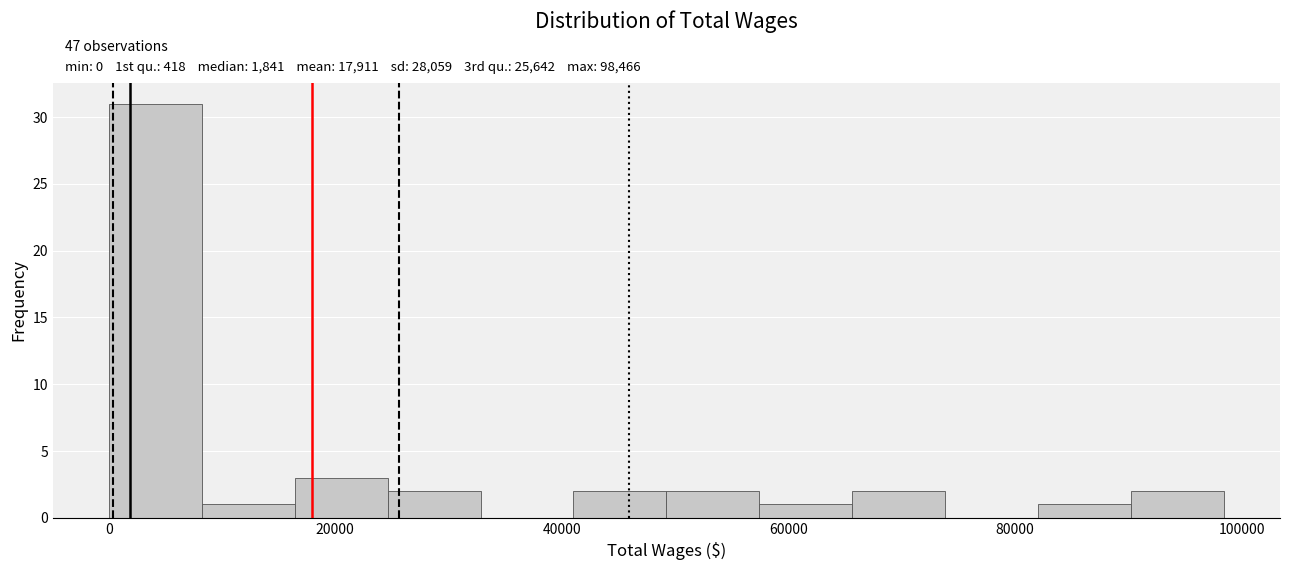

Over which range of the x-axis is the bar tallest?

0 to 8000